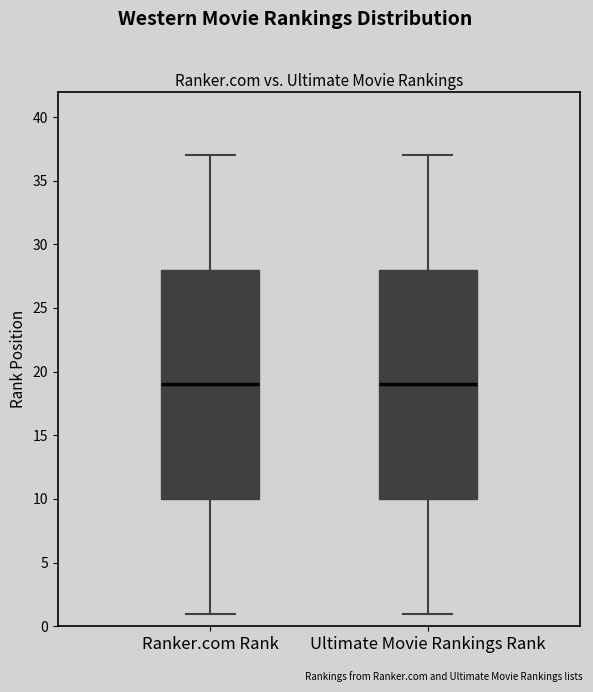

Where is the lower edge of the box for Ranker.com Rank on the y-axis? The values are not printed on the chart, so give them approximately, as read against the axis.

10